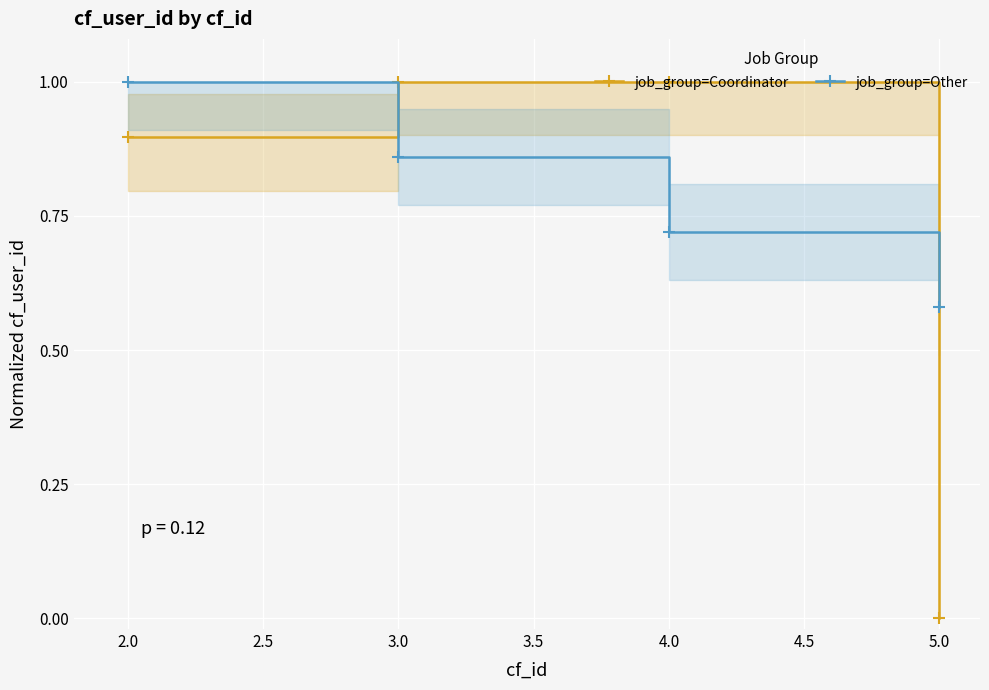

At which label does job_group=Other reach its minimum?

5.0